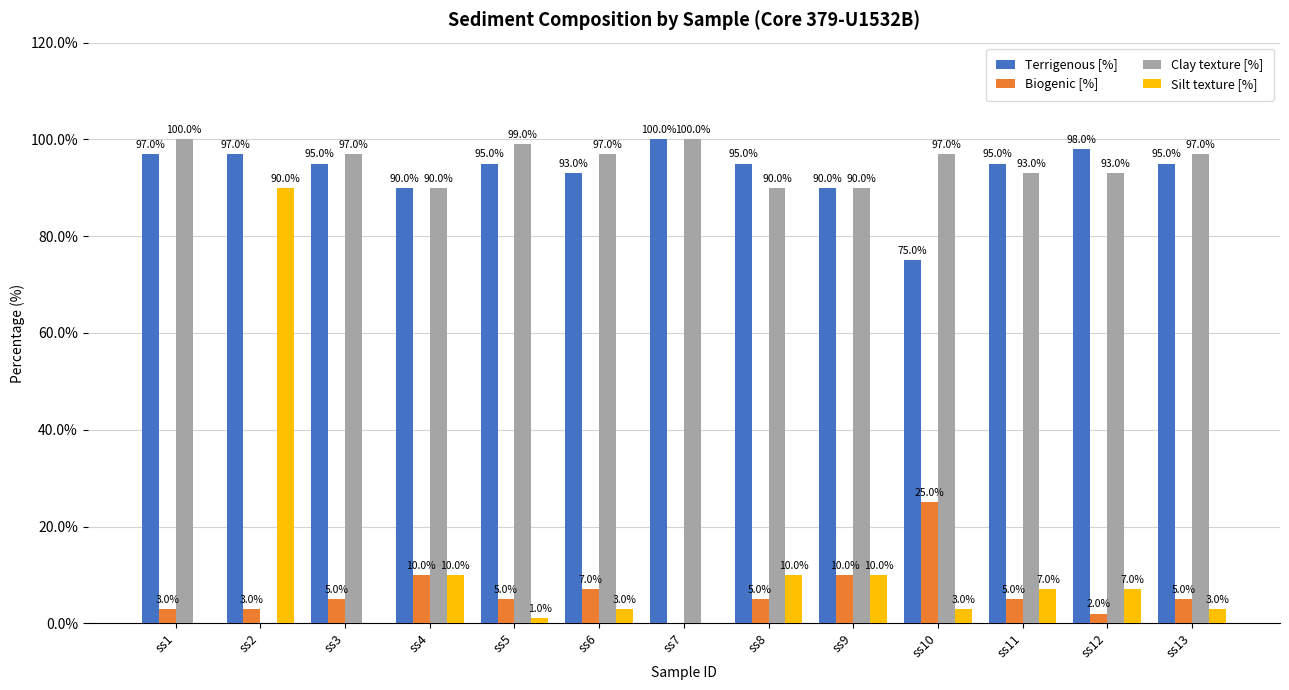

Which series has the largest total across all categories?

Terrigenous [%]